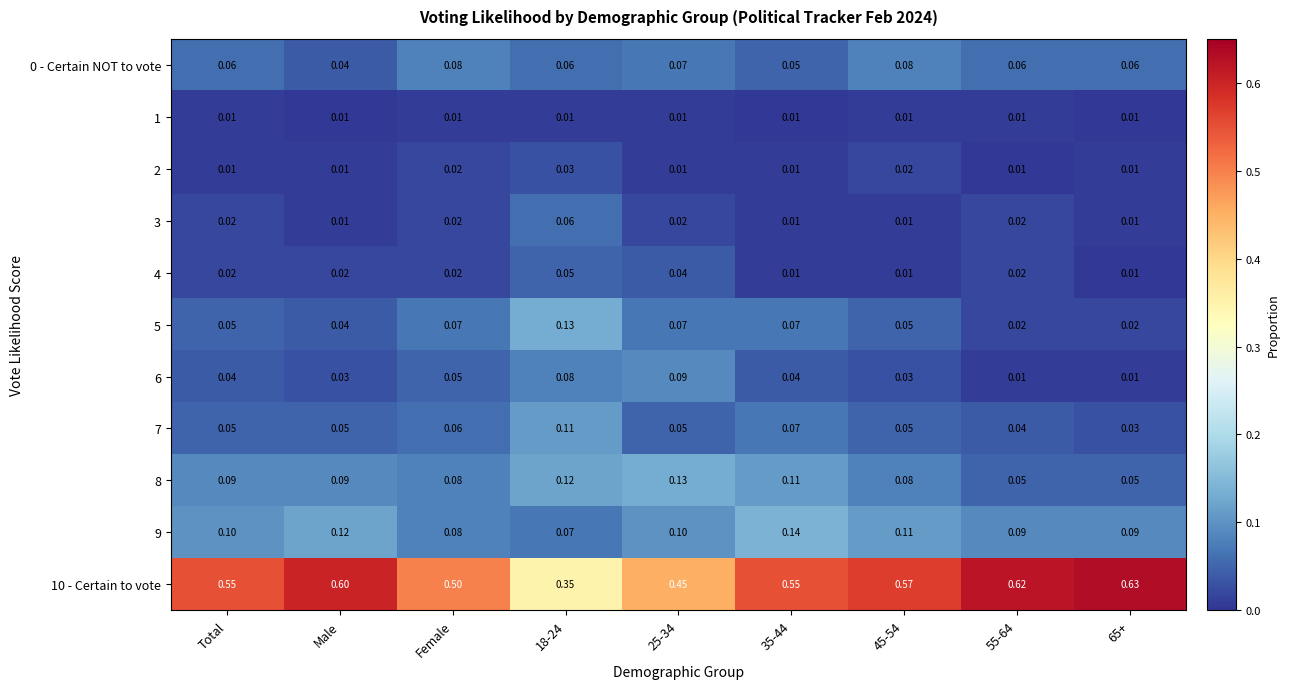

Is the value of 2 at 18-24 greater than the value of 8 at Male?

No